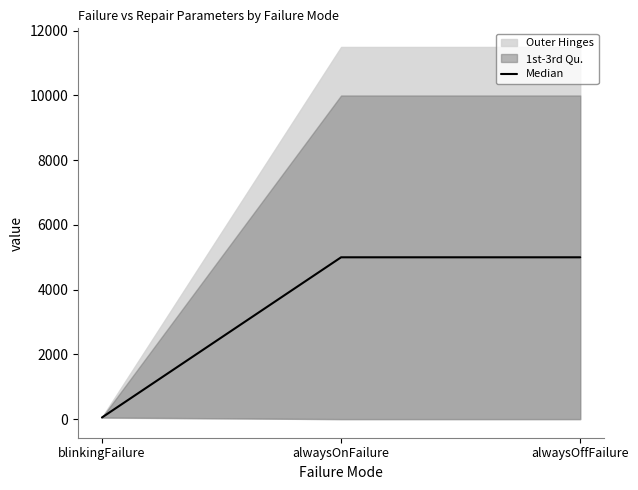

What is the label of the 2nd point from the left?

alwaysOnFailure